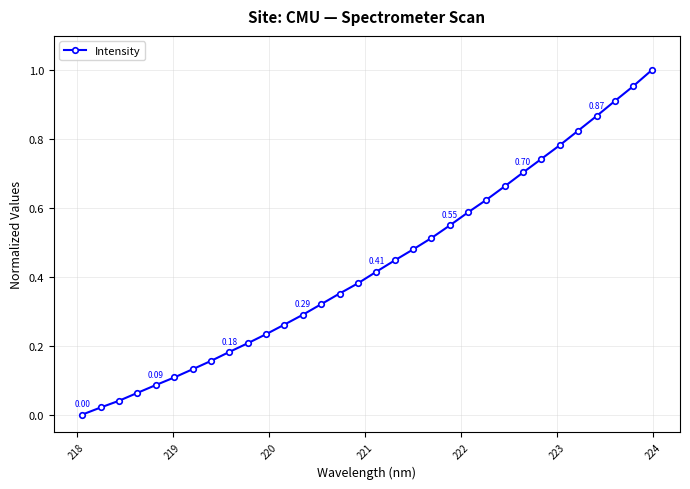

What is the sum of all values?

13.9